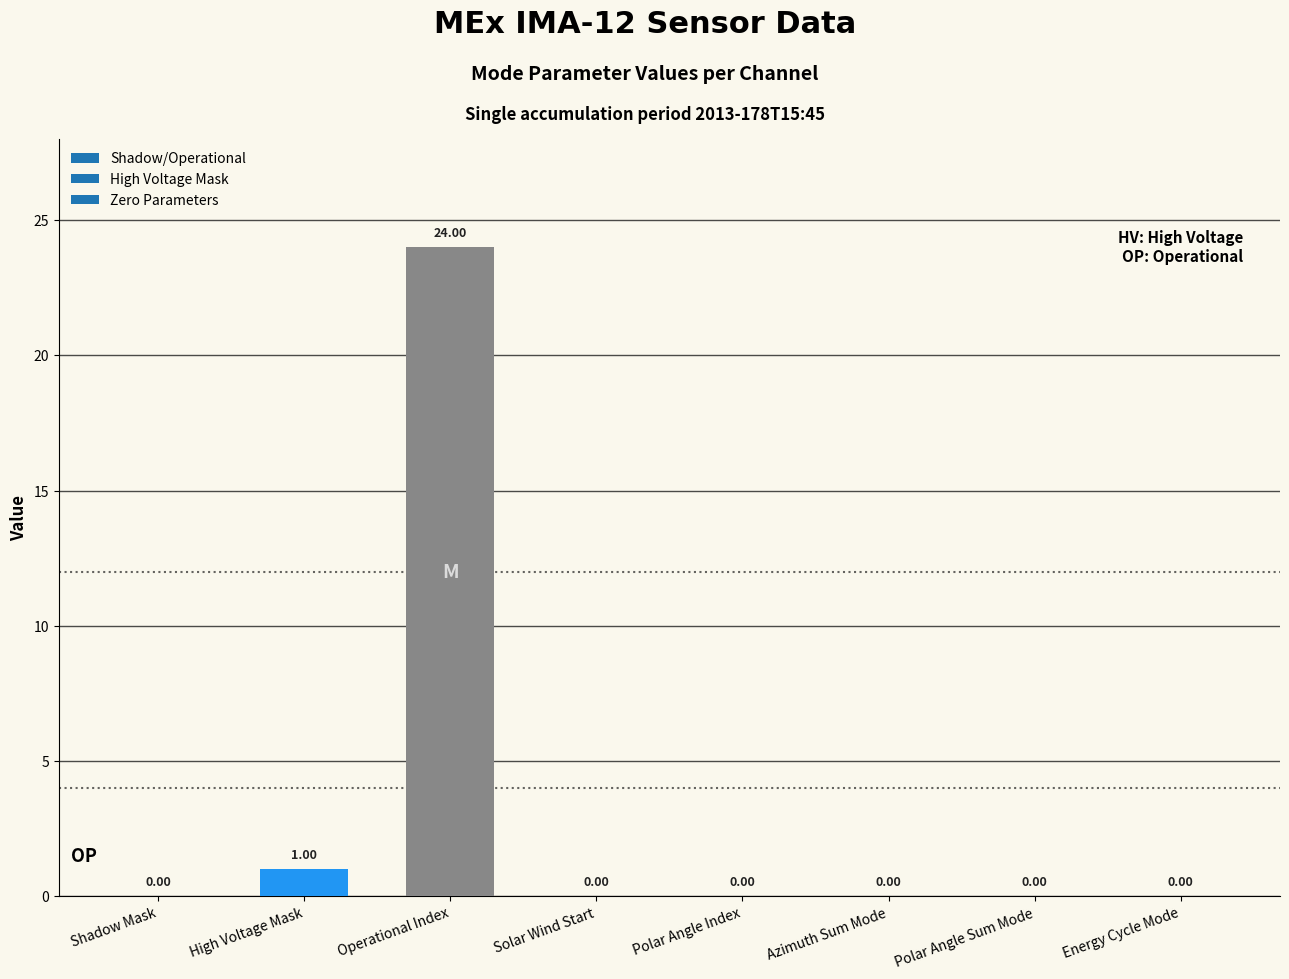

What is the greatest value displayed?

24